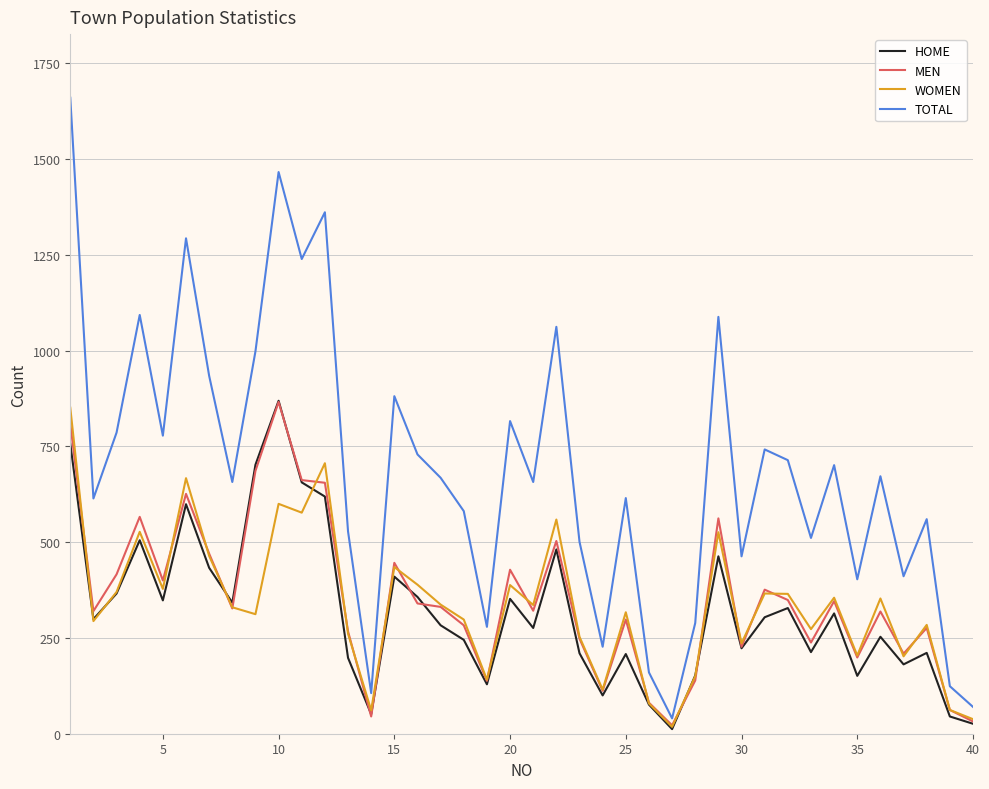

In MEN, how many points are higher than both neighbors (excluding endpoints)?

12